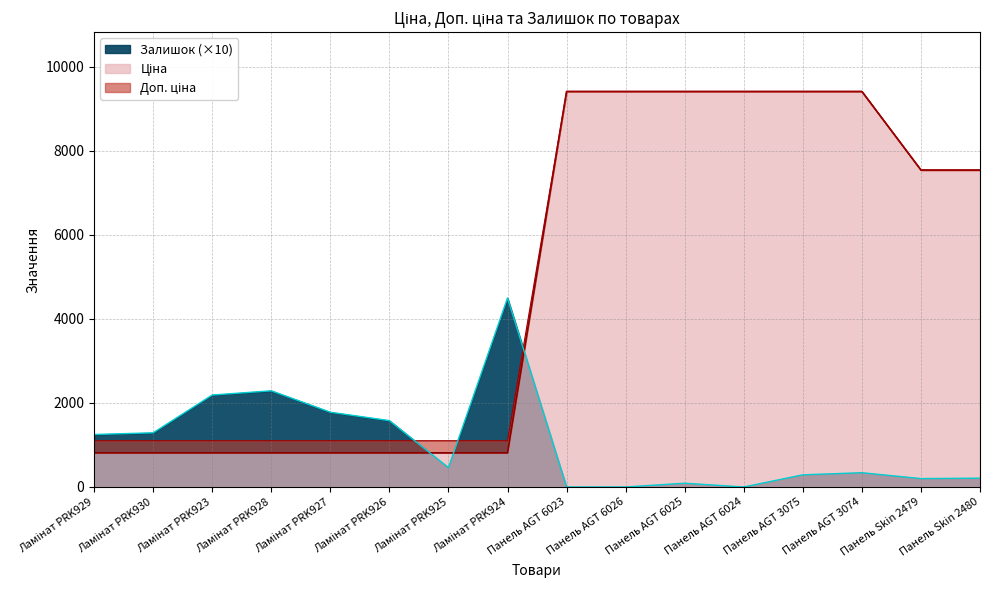

How many data points in Залишок are above 460?

7